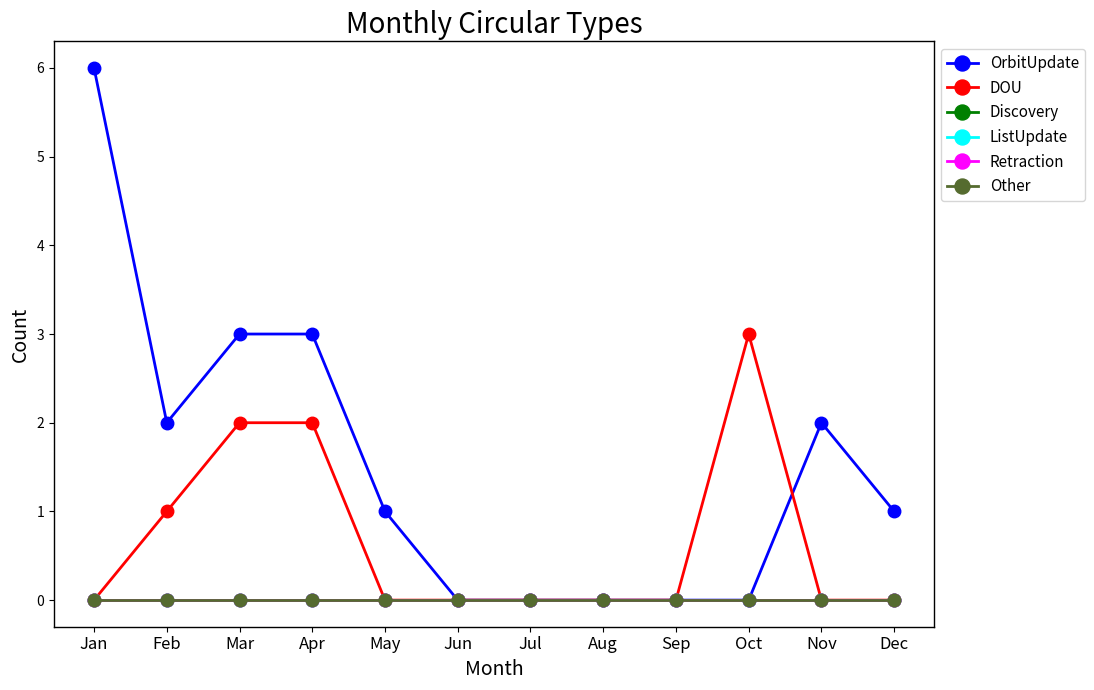

How many lines are shown in the chart?

6